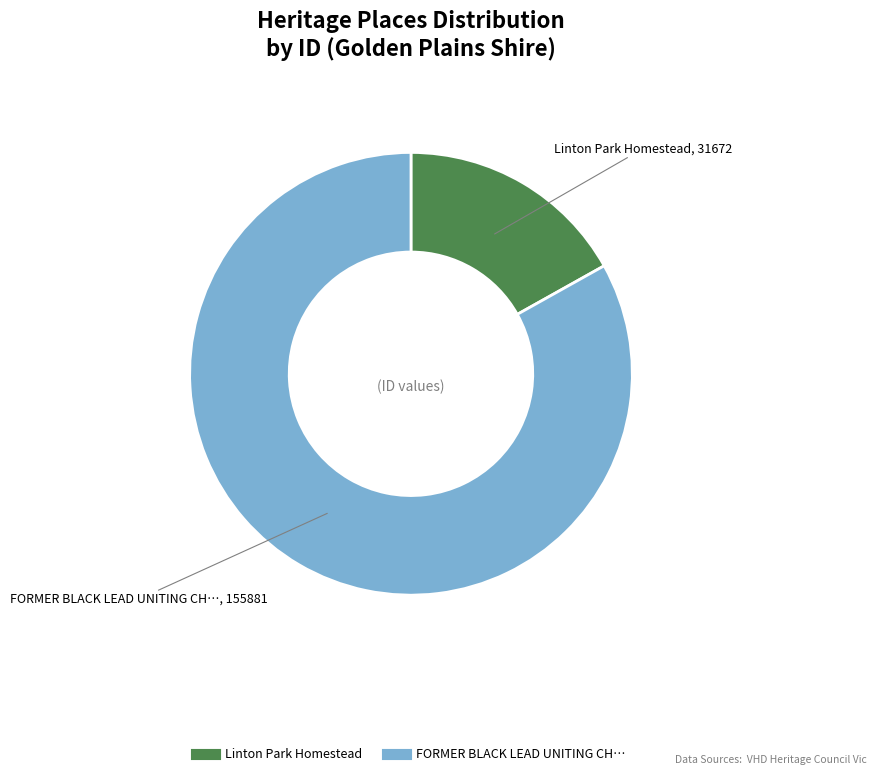

Is there a majority slice in this chart?

Yes